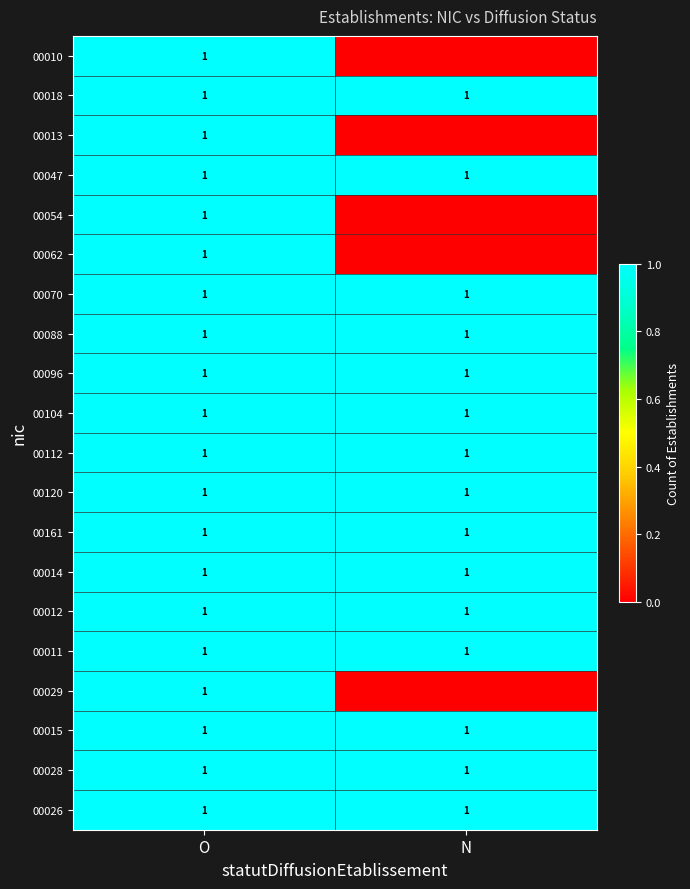

What is the spread (max minus min) of values at N?

1